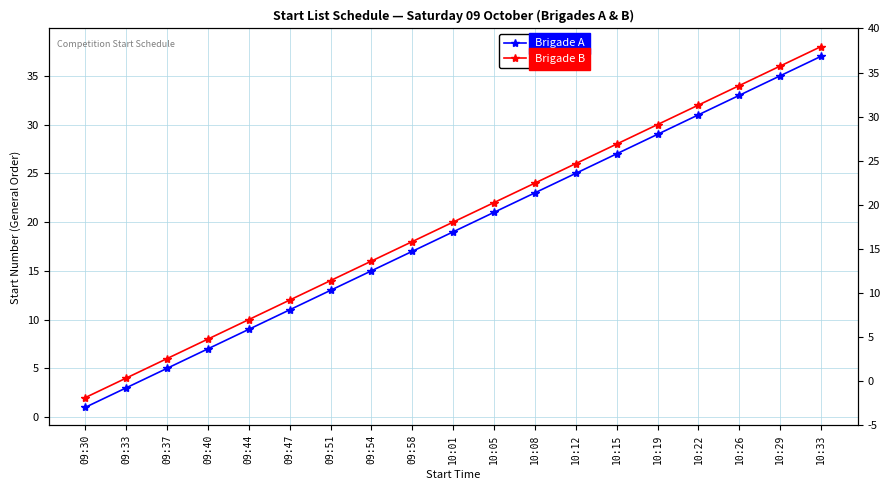

True or false: Brigade A and Brigade B intersect in this chart.

False